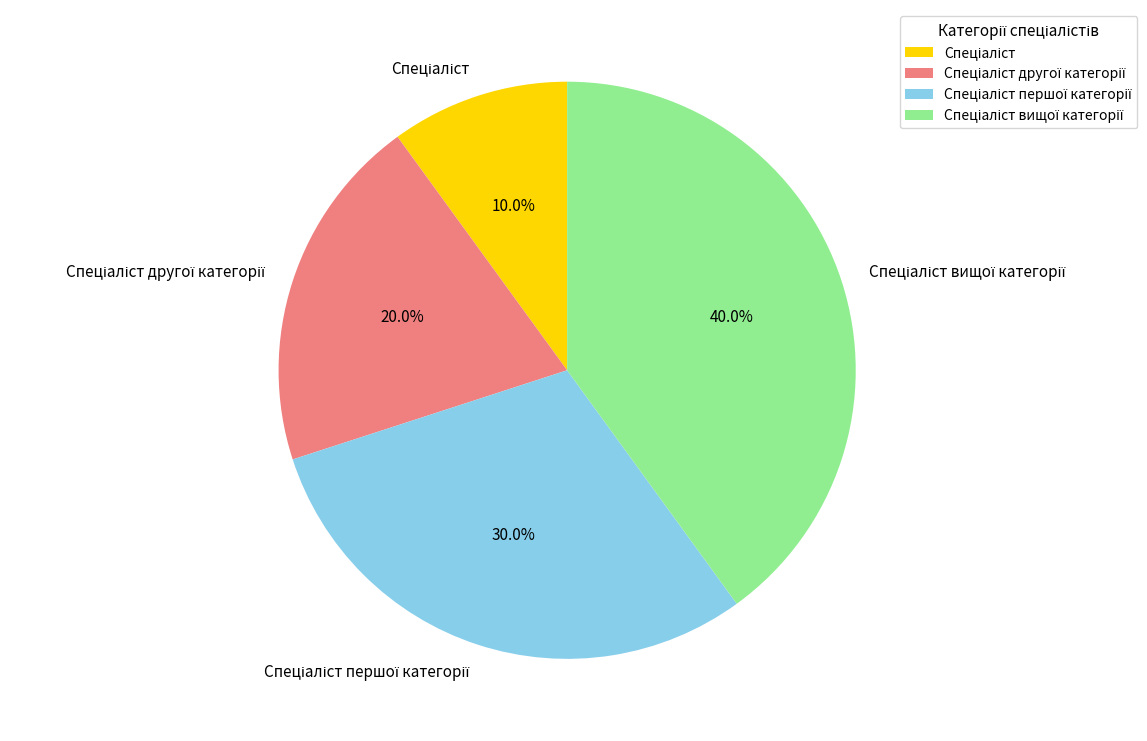

Does any single category account for the majority?

No